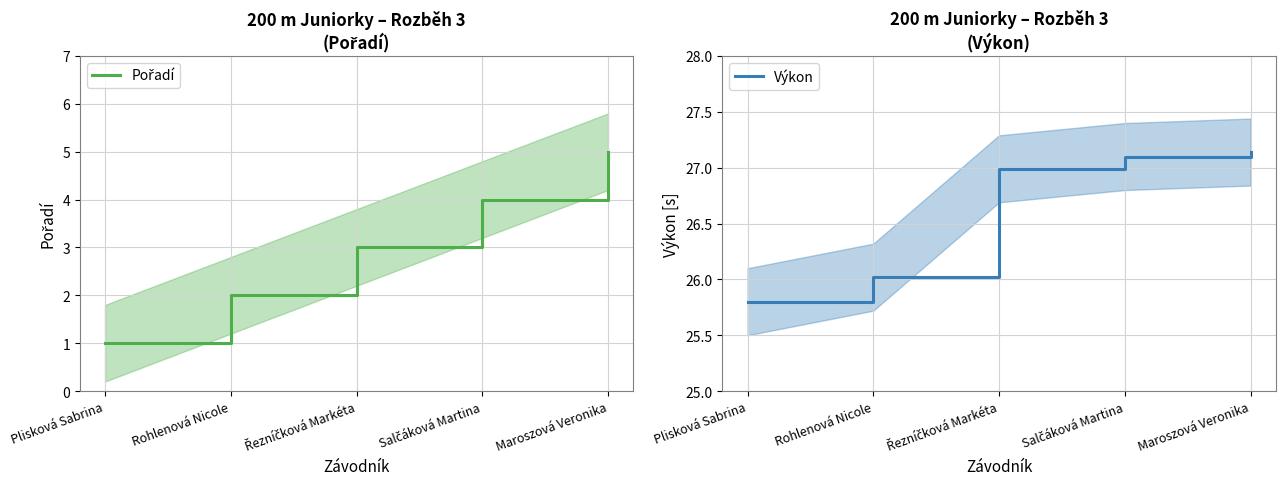

What are all the series names shown in the legend?

Pořadí, Výkon